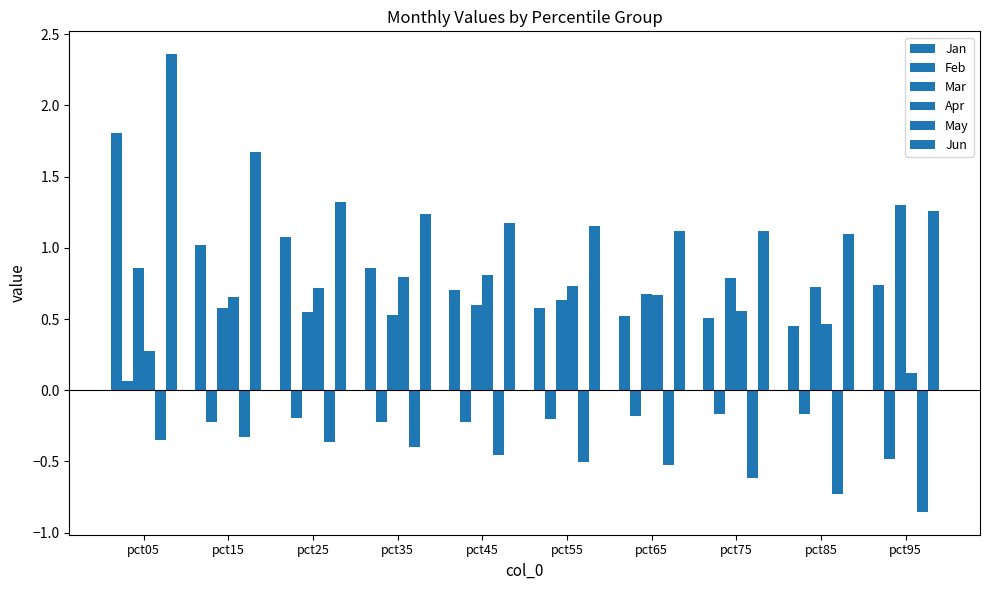

Which series changed the most between pct85 and pct95?

Mar